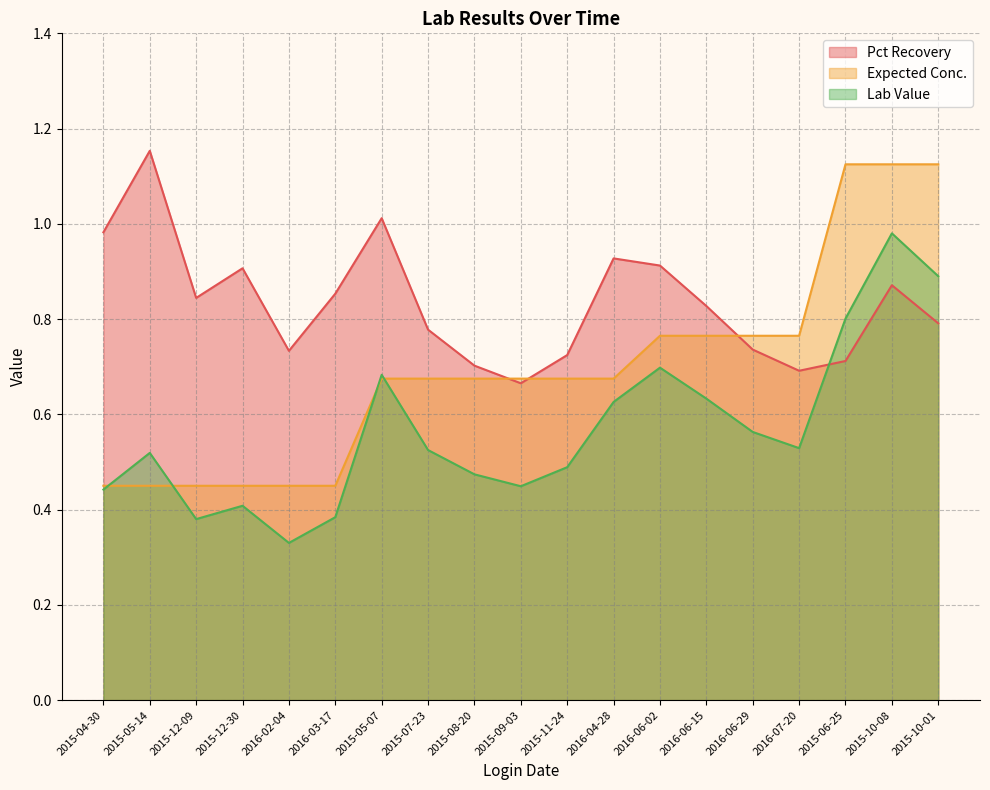

Reading left to right, transcribe all the data shown in this chart.

Pct Recovery: 1.0	1.2	0.8	0.9	0.7	0.9	1.0	0.8	0.7	0.7	0.7	0.9	0.9	0.8	0.7	0.7	0.7	0.9	0.8
Expected Conc.: 0.5	0.5	0.5	0.5	0.5	0.5	0.7	0.7	0.7	0.7	0.7	0.7	0.8	0.8	0.8	0.8	1.1	1.1	1.1
Lab Value: 0.4	0.5	0.4	0.4	0.3	0.4	0.7	0.5	0.5	0.4	0.5	0.6	0.7	0.6	0.6	0.5	0.8	1.0	0.9